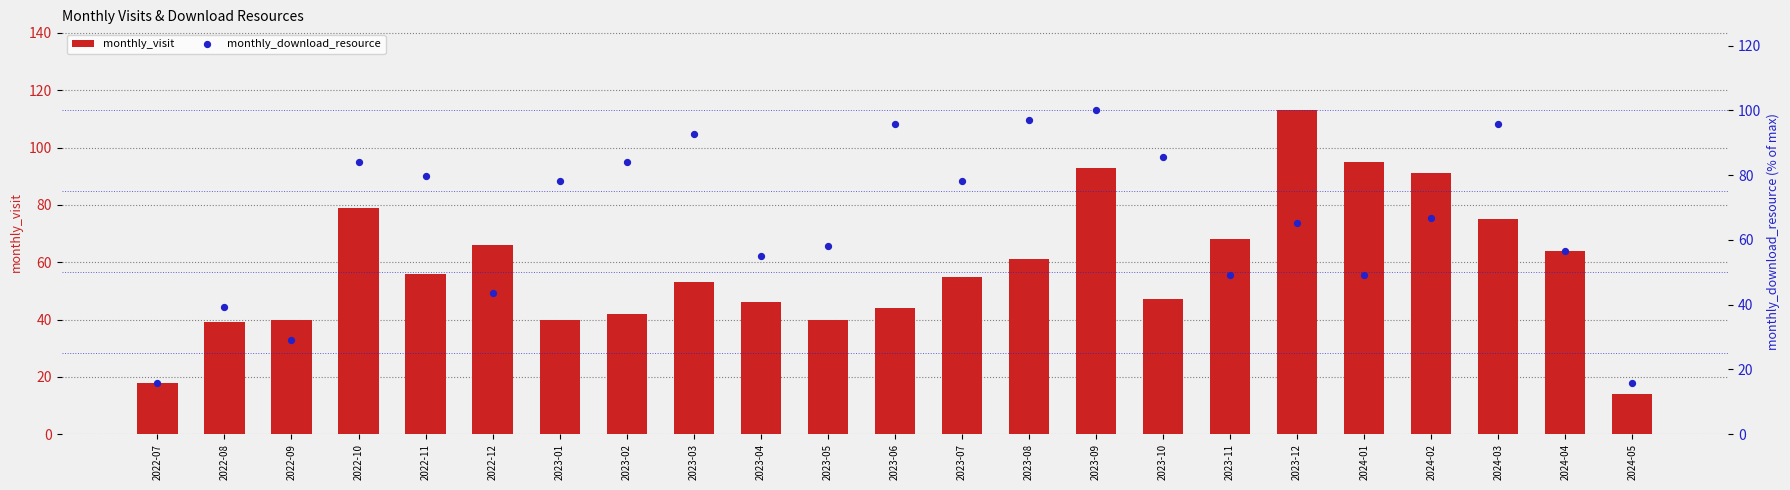

Which series reaches the minimum Y coordinate?

monthly_visit